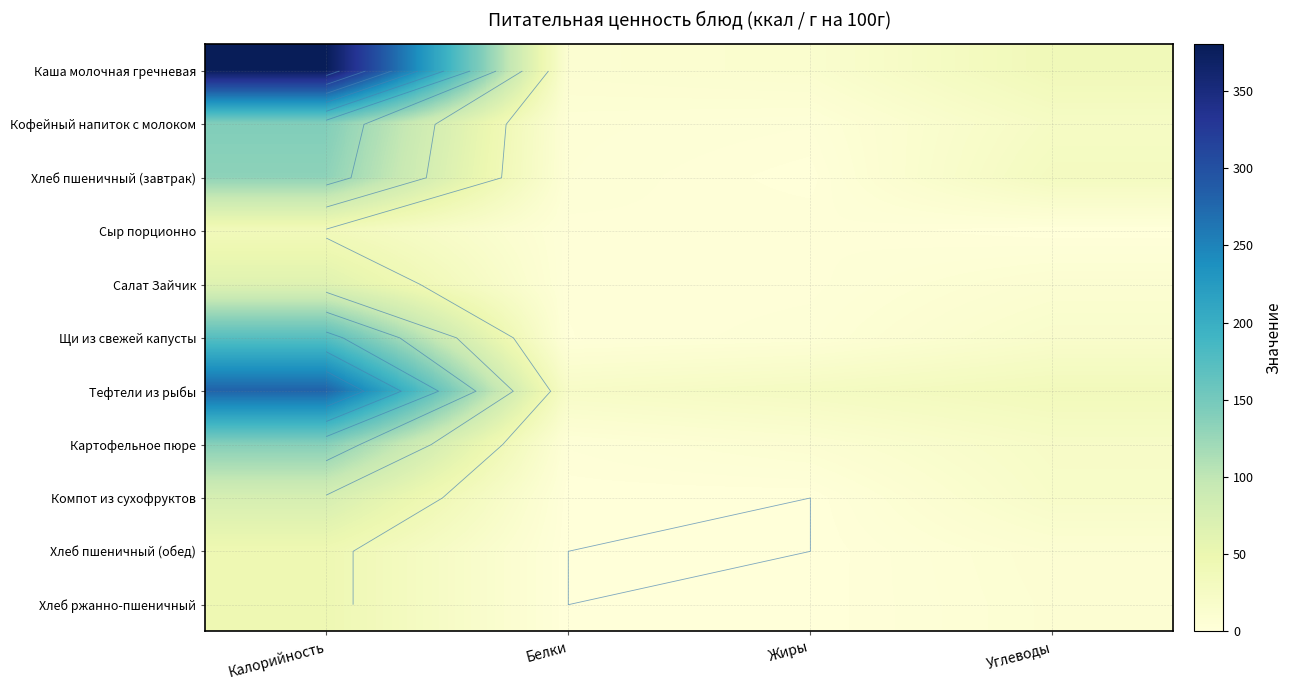

Is it true that Сыр порционно equals 19.7 at Углеводы?

False